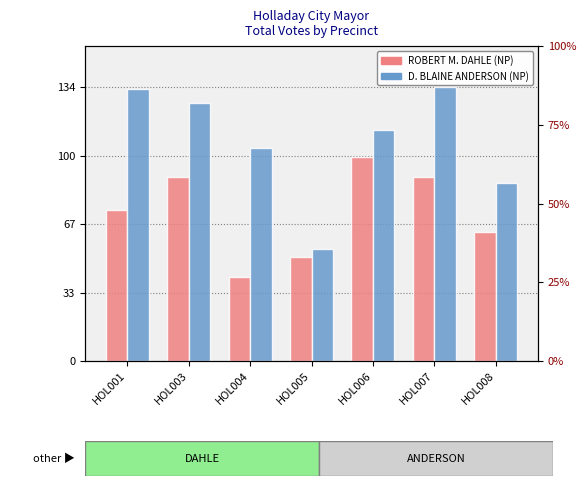

What are all the series names shown in the legend?

ROBERT M. DAHLE (NP), D. BLAINE ANDERSON (NP)